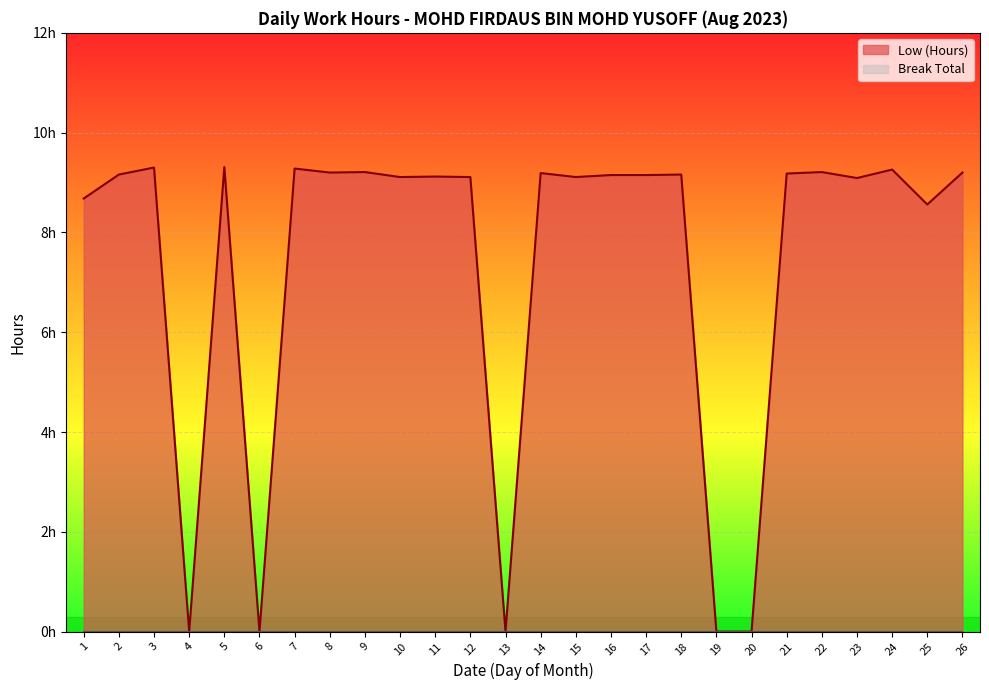

Reading right to left, list all the values displayed in this chart.

26=9.2	25=8.6	24=9.3	23=9.1	22=9.2	21=9.2	20=0.0	19=0.0	18=9.2	17=9.2	16=9.2	15=9.1	14=9.2	13=0.0	12=9.1	11=9.1	10=9.1	9=9.2	8=9.2	7=9.3	6=0.0	5=9.3	4=0.0	3=9.3	2=9.2	1=8.7